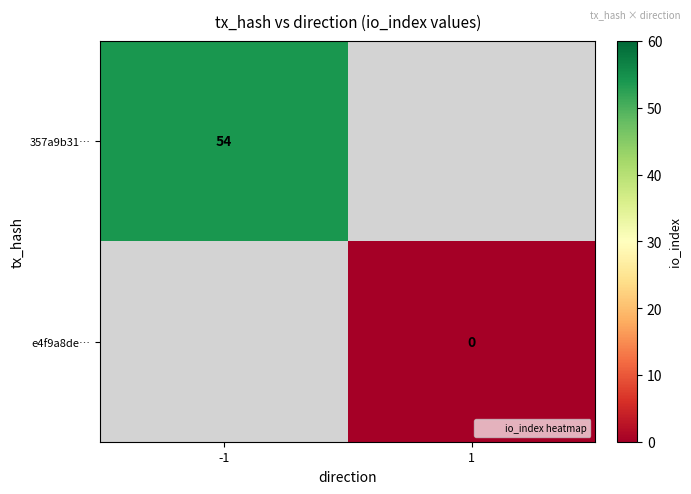

Rank the series at 1 from lowest to highest value.

357a9b31…, e4f9a8de…